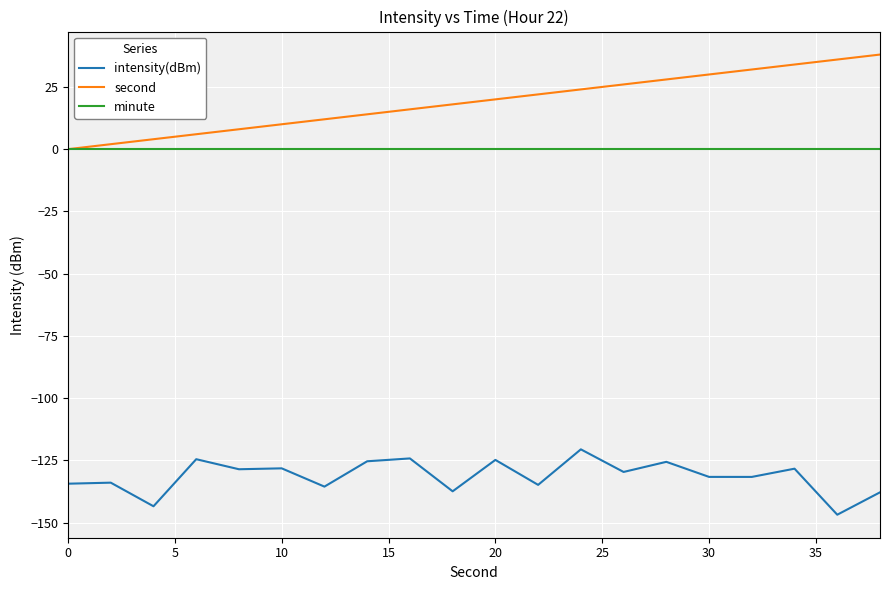

Which series has the largest total across all categories?

second